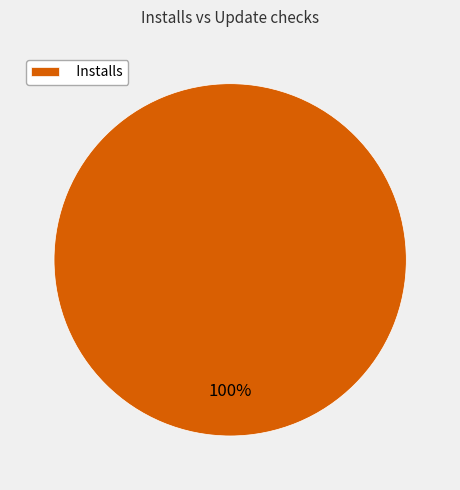

Rank the categories by value from highest to lowest.

Installs